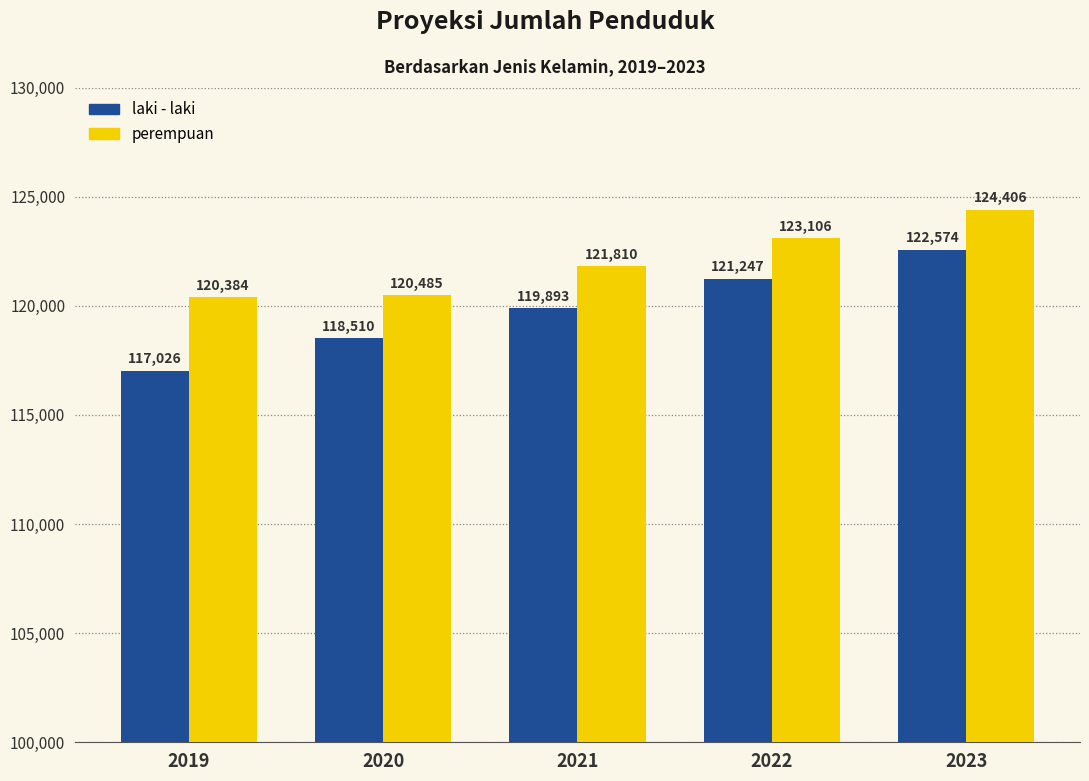

Which series has the largest total across all categories?

perempuan